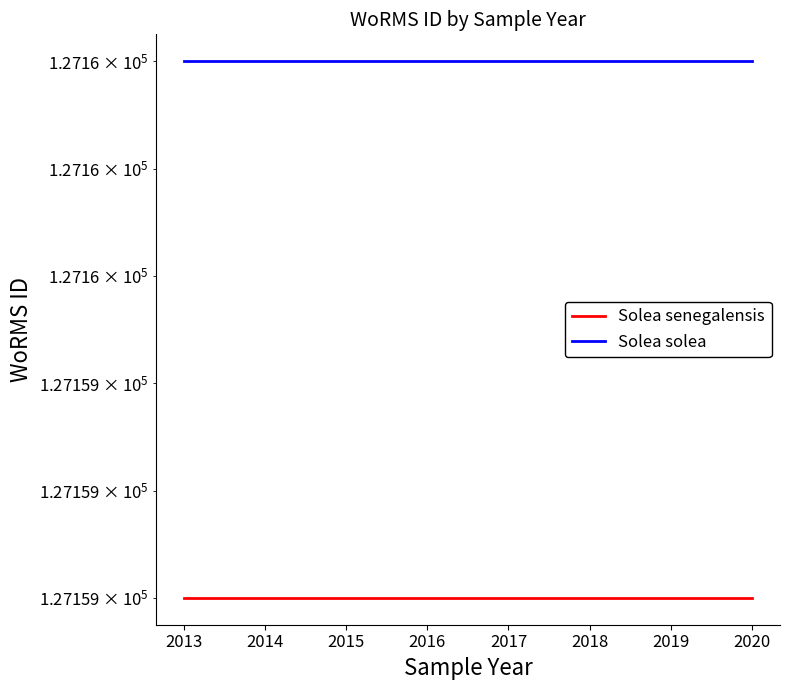

List the labels in order of Solea senegalensis value, largest first.

2013, 2014, 2015, 2016, 2017, 2018, 2019, 2020